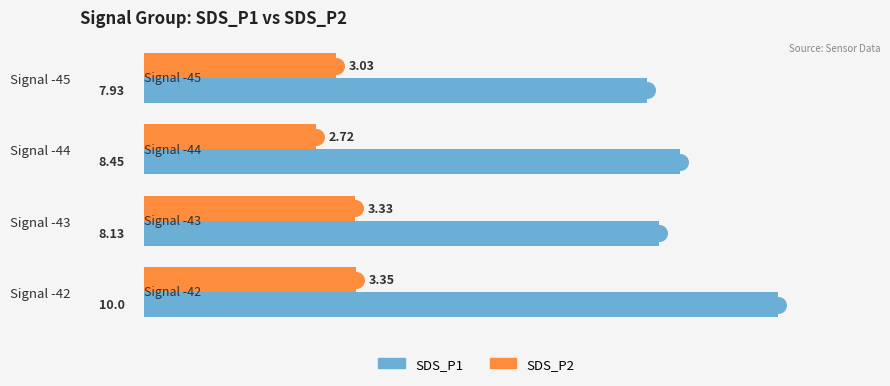

At how many categories does at least one series exceed 4?

4